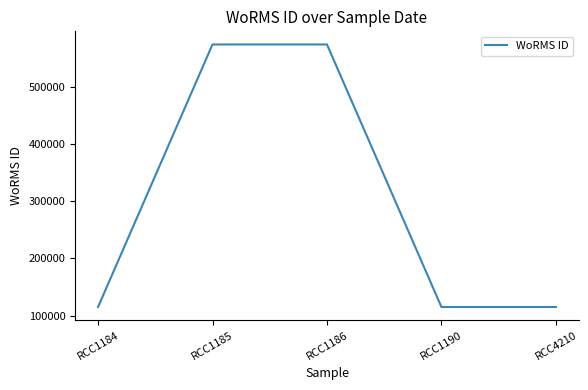

Does the chart have visible grid lines?

No